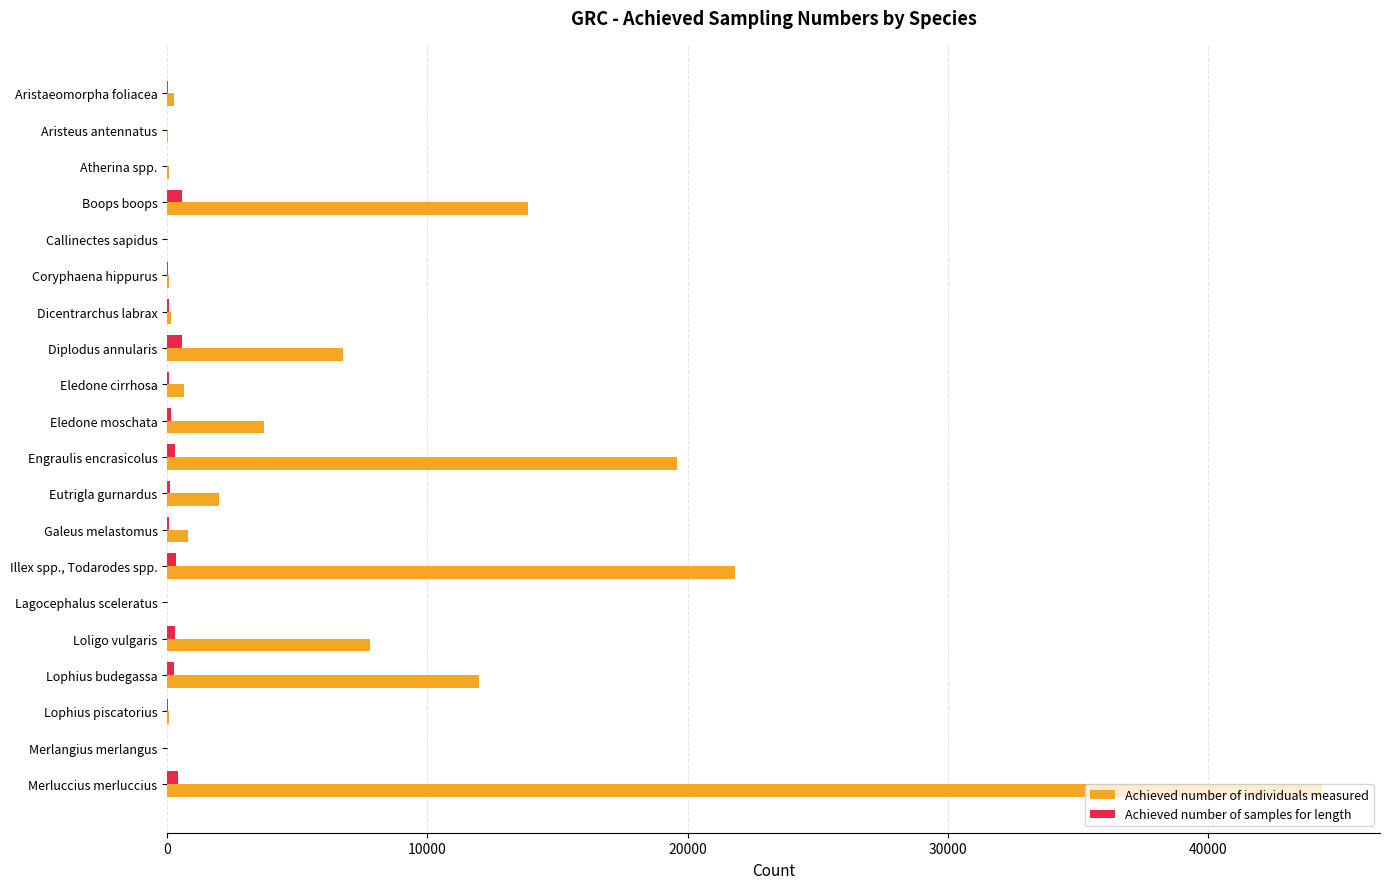

Which series changed the most between Boops boops and Engraulis encrasicolus?

Achieved number of individuals measured